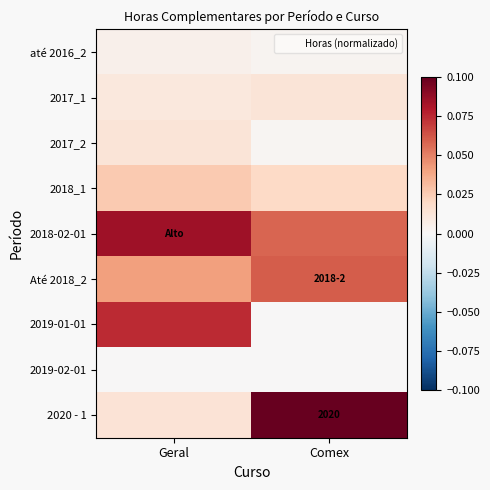

What is the spread (max minus min) of values at Comex?

0.1